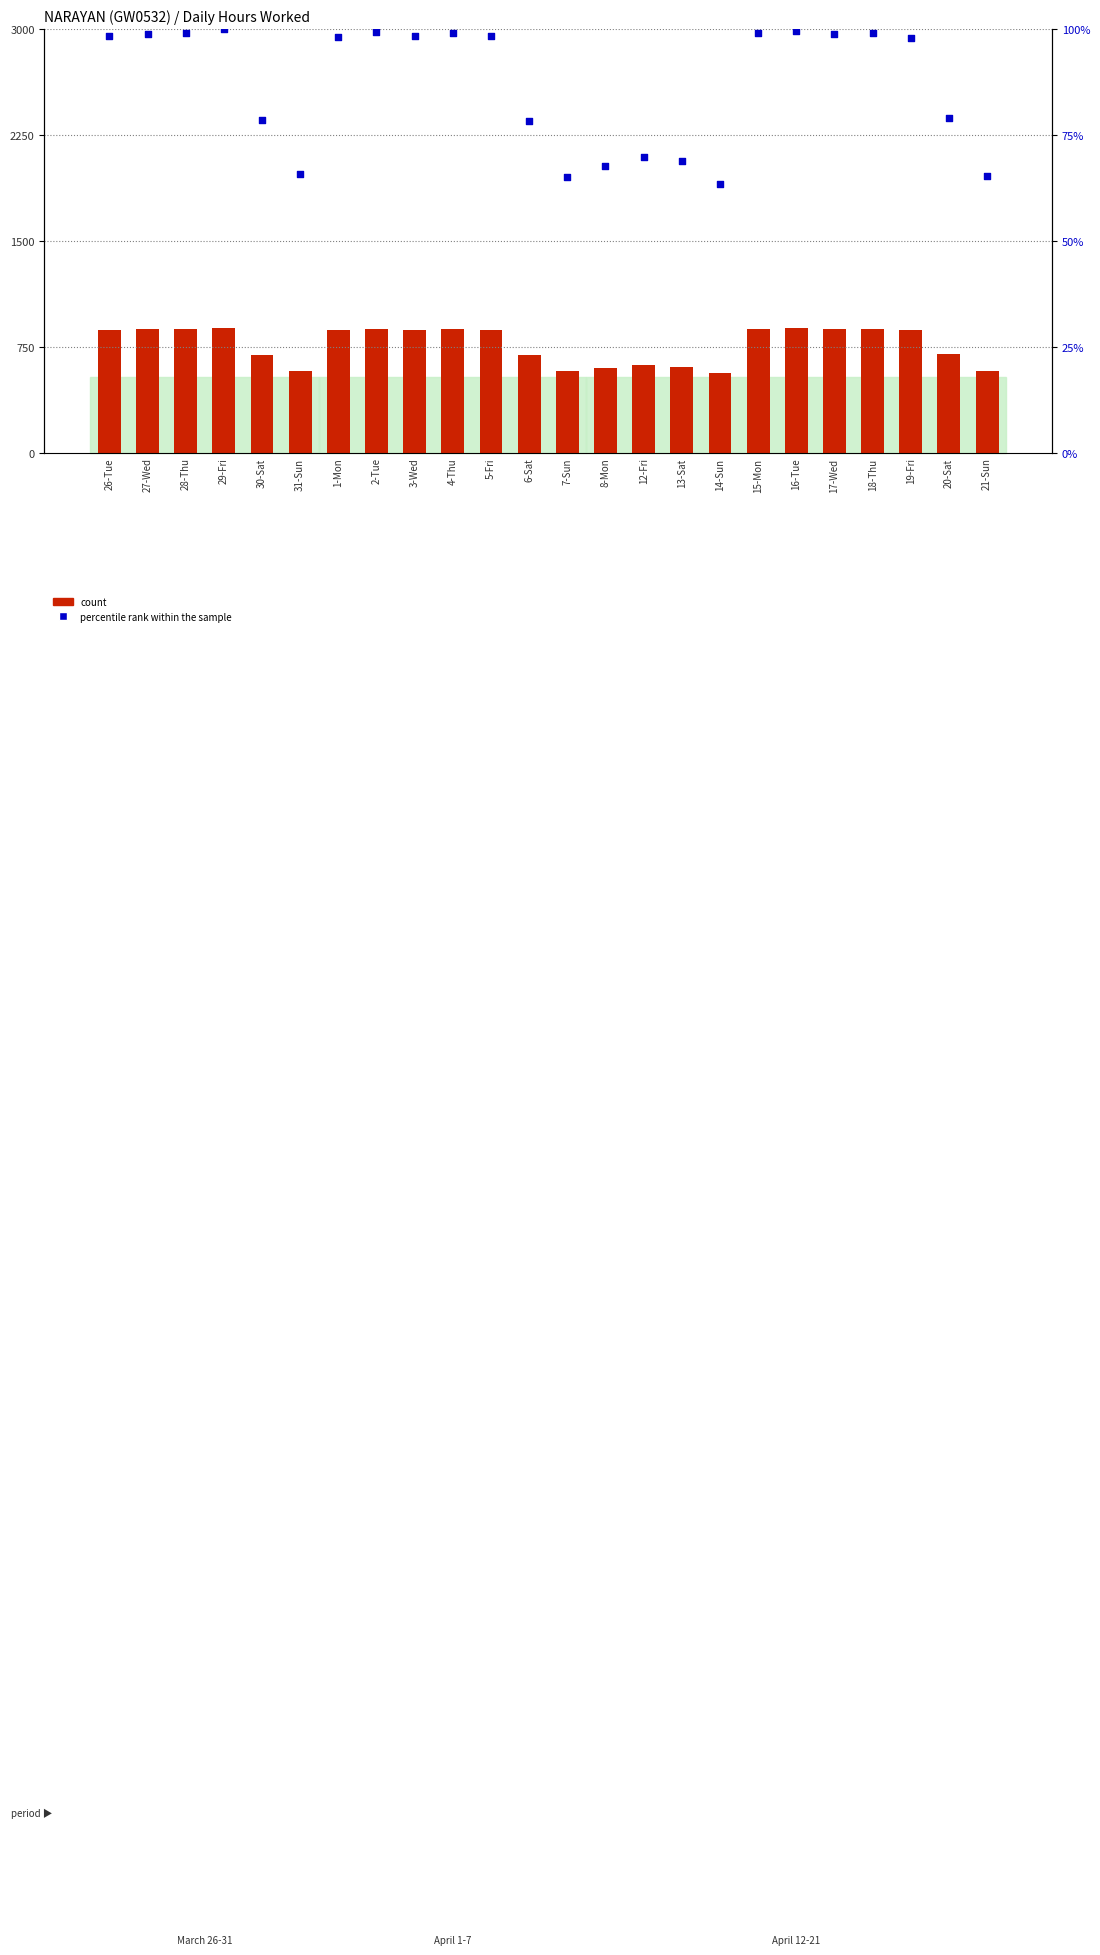

What are all the series names shown in the legend?

count, percentile rank within the sample